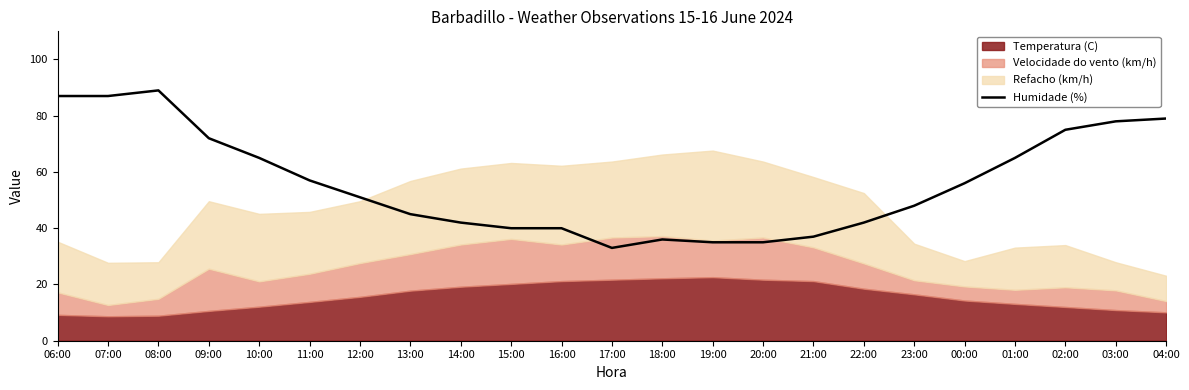

What is the maximum value shown in the chart?

89